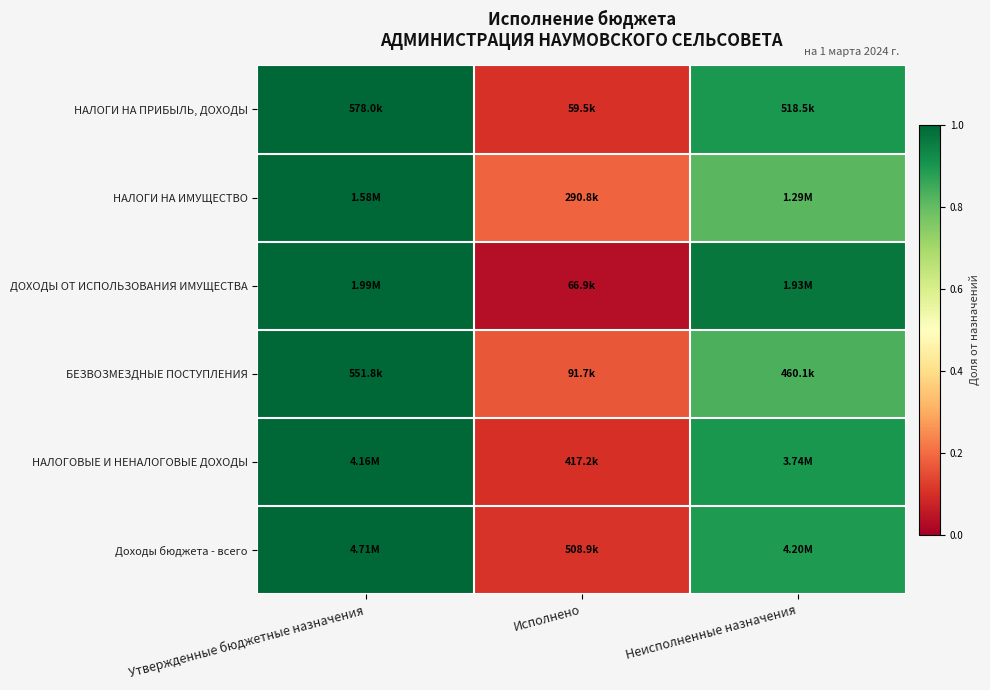

Reading left to right, what are all the values shown in this chart?

НАЛОГИ НА ПРИБЫЛЬ, ДОХОДЫ: Утвержденные бюджетные назначения=1.0	Исполнено=0.1	Неисполненные назначения=0.9
НАЛОГИ НА ИМУЩЕСТВО: Утвержденные бюджетные назначения=1.0	Исполнено=0.2	Неисполненные назначения=0.8
ДОХОДЫ ОТ ИСПОЛЬЗОВАНИЯ ИМУЩЕСТВА: Утвержденные бюджетные назначения=1.0	Исполнено=0.0	Неисполненные назначения=1.0
БЕЗВОЗМЕЗДНЫЕ ПОСТУПЛЕНИЯ: Утвержденные бюджетные назначения=1.0	Исполнено=0.2	Неисполненные назначения=0.8
НАЛОГОВЫЕ И НЕНАЛОГОВЫЕ ДОХОДЫ: Утвержденные бюджетные назначения=1.0	Исполнено=0.1	Неисполненные назначения=0.9
Доходы бюджета - всего: Утвержденные бюджетные назначения=1.0	Исполнено=0.1	Неисполненные назначения=0.9